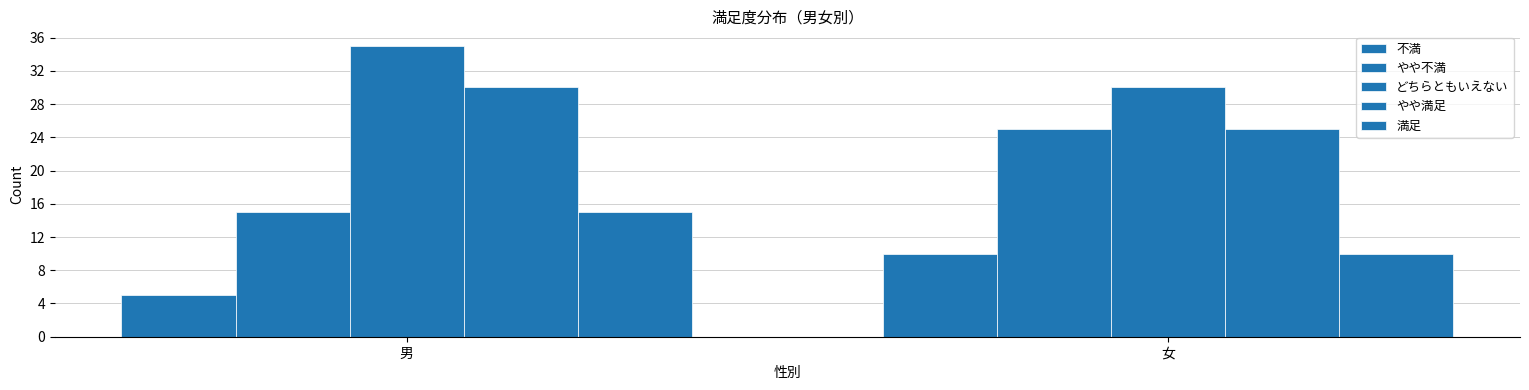

How many data points in 不満 are less than 10?

1